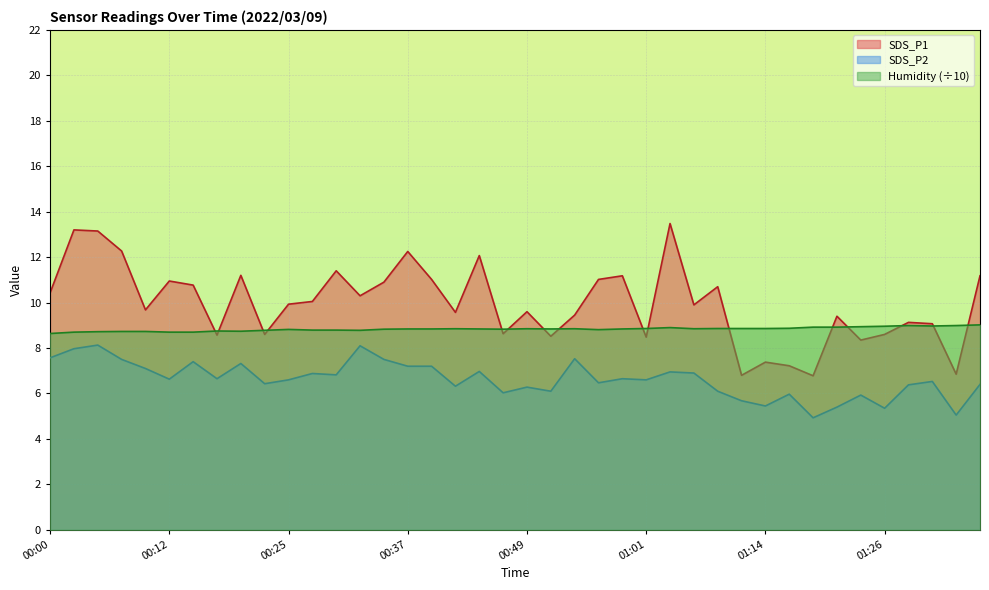

Where is SDS_P1 nearest to the value 10?

00:27